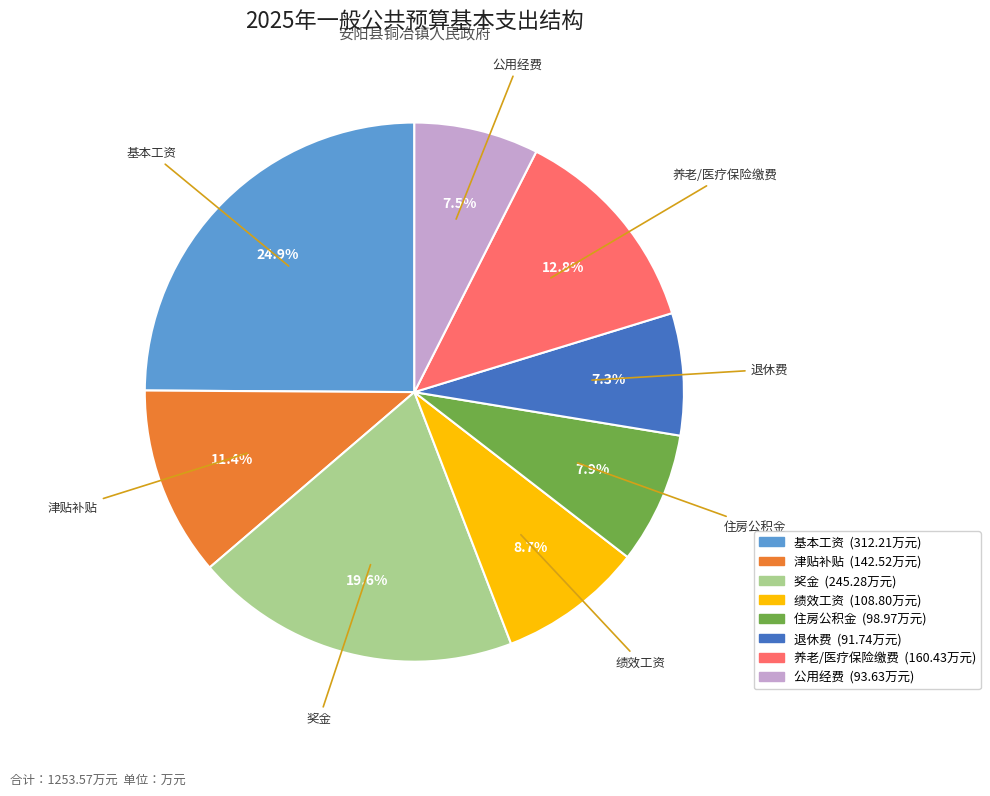

Does any single category account for the majority?

No